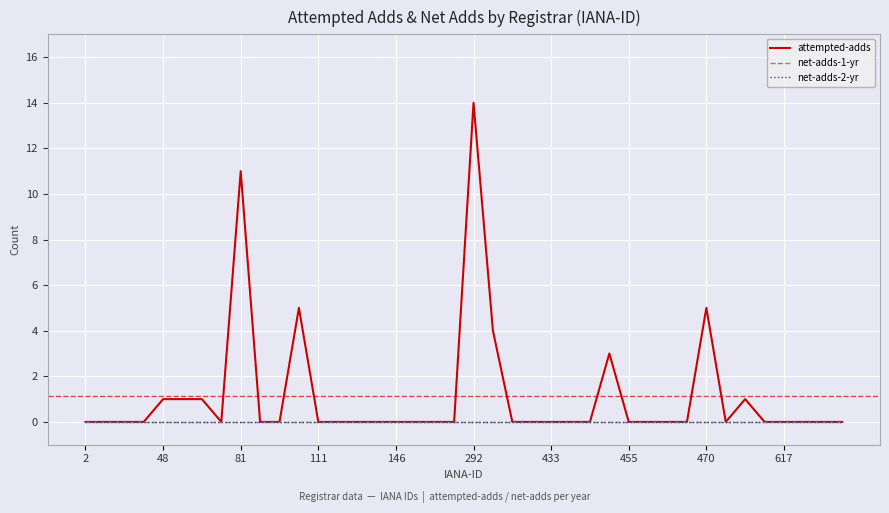

Does the chart have visible grid lines?

Yes